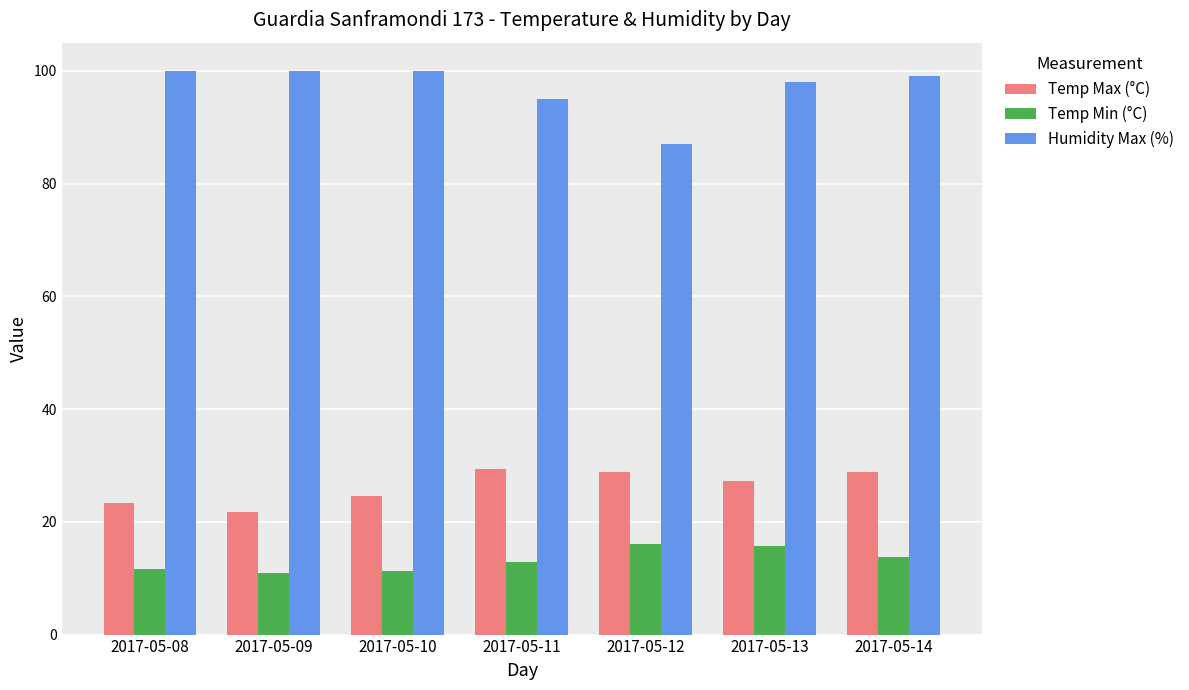

At which label is Humidity Max (%) closest to 93?

2017-05-11